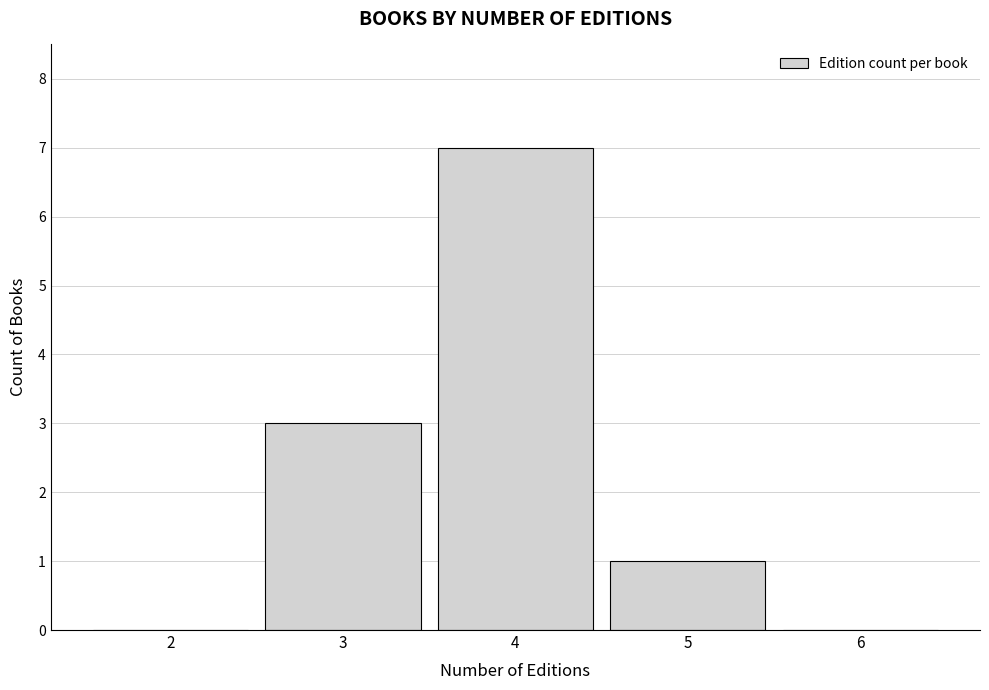

Reading left to right, extract all data points from this chart.

2=0	3=3	4=7	5=1	6=0